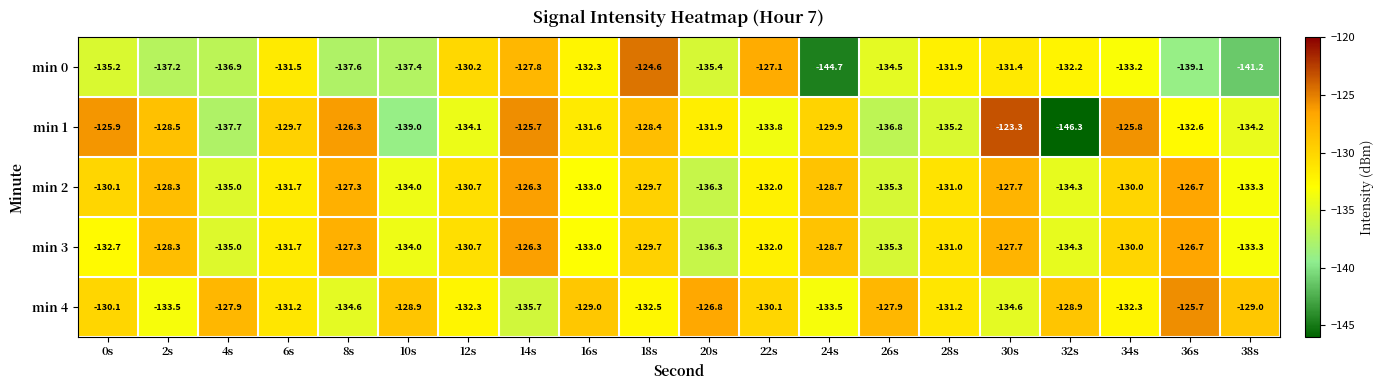

At how many categories does at least one series exceed -144?

20